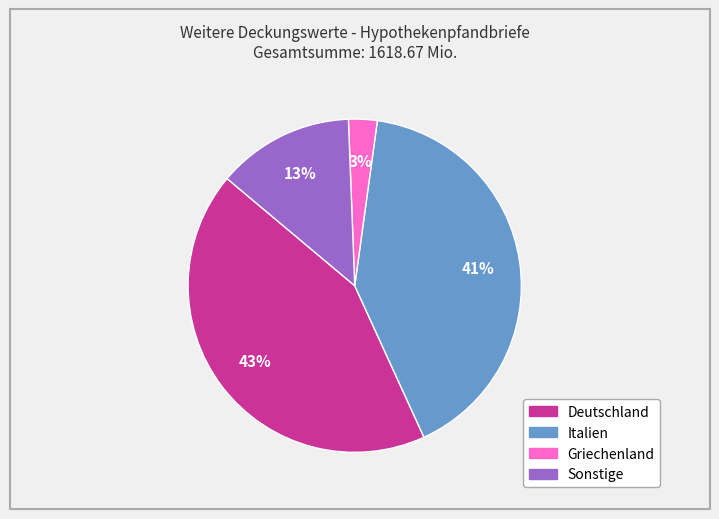

To the nearest percent, what percentage of the pie is Italien?

41%